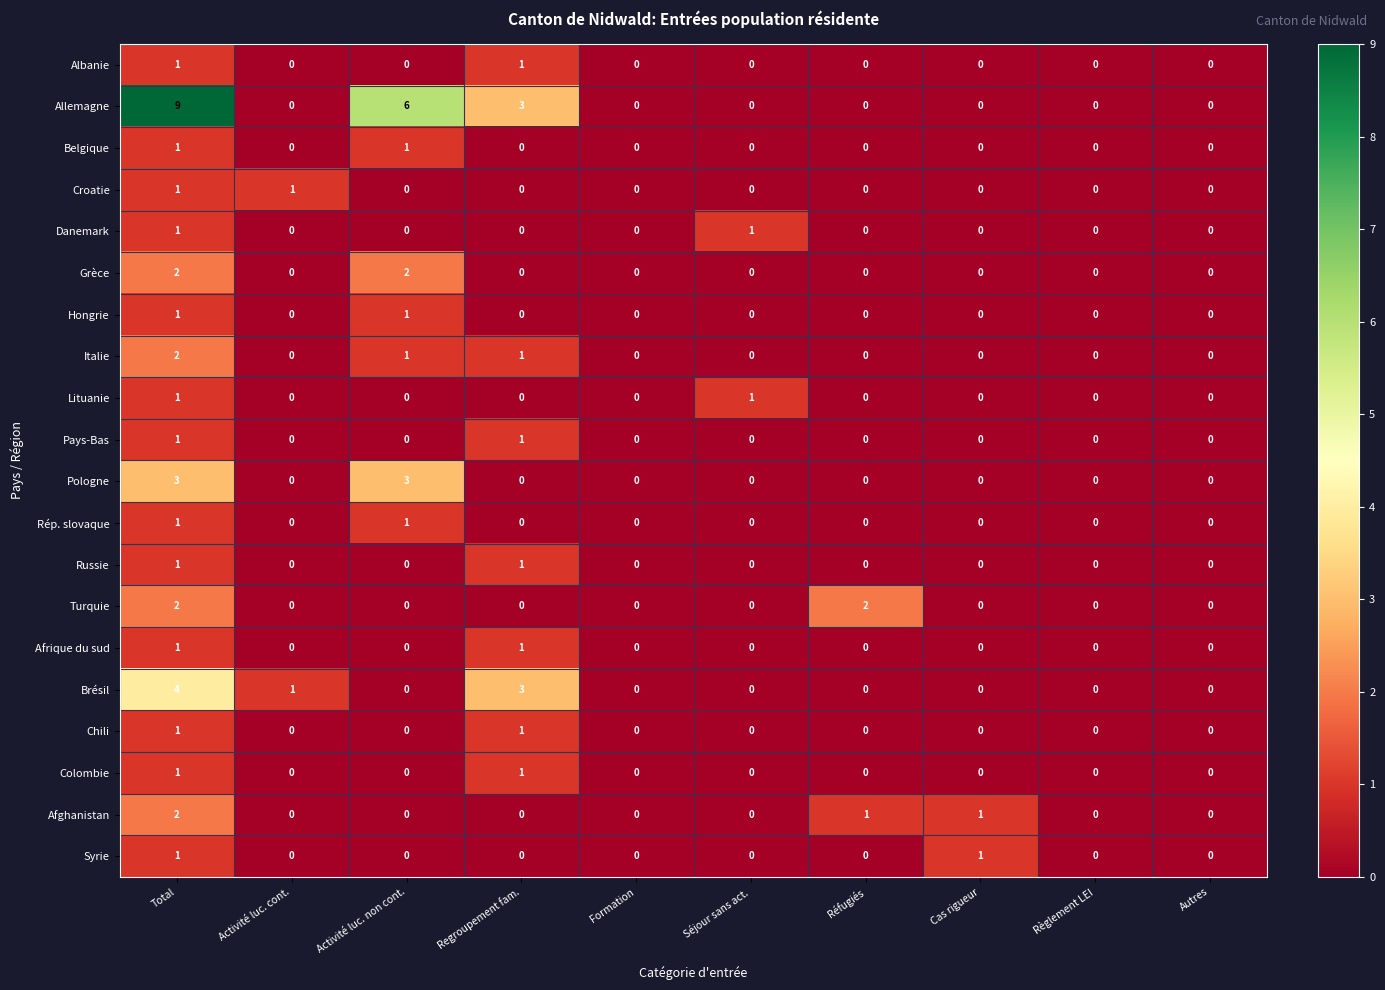

Is it true that Chili equals 0 at Séjour sans act.?

True